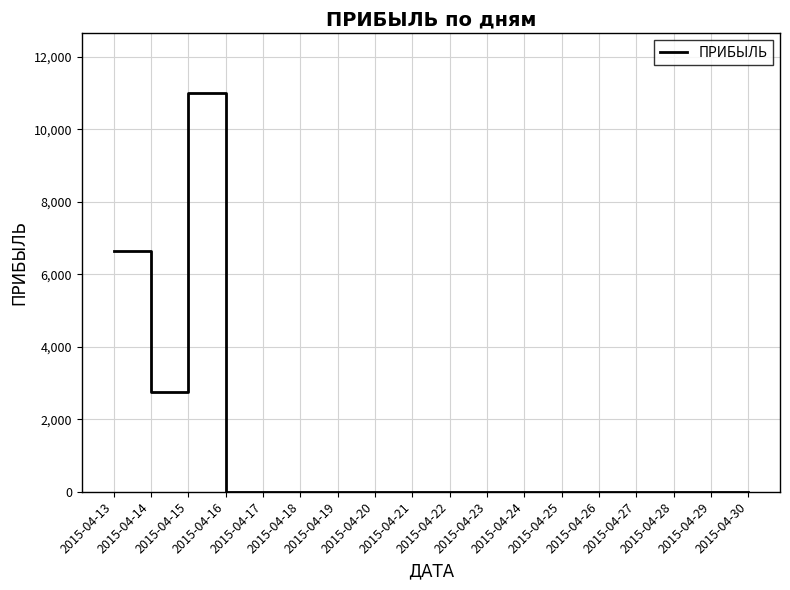

How many distinct data groups are displayed?

1